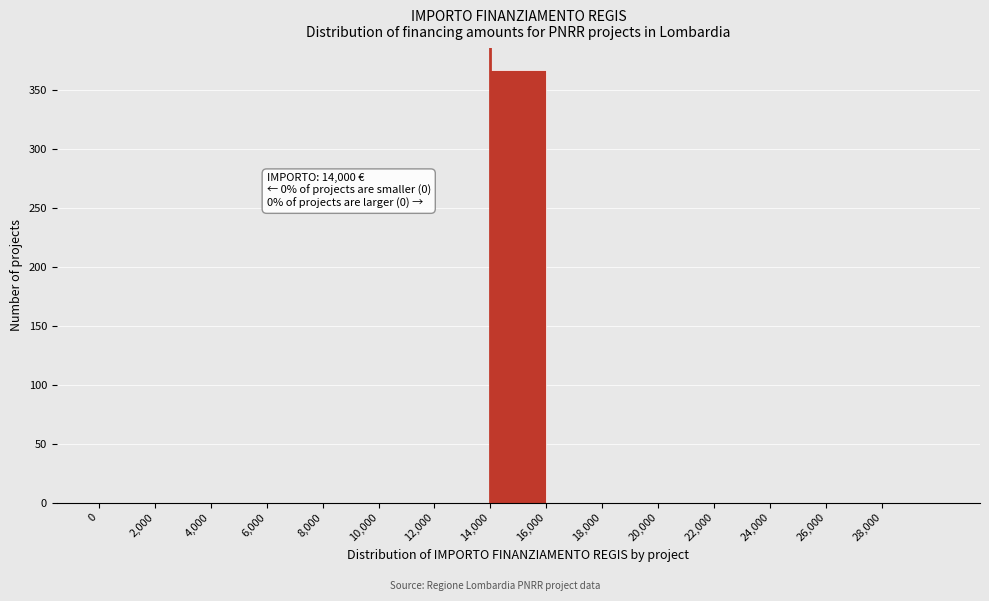

Which range on the x-axis has the tallest bar?

14000 to 16000